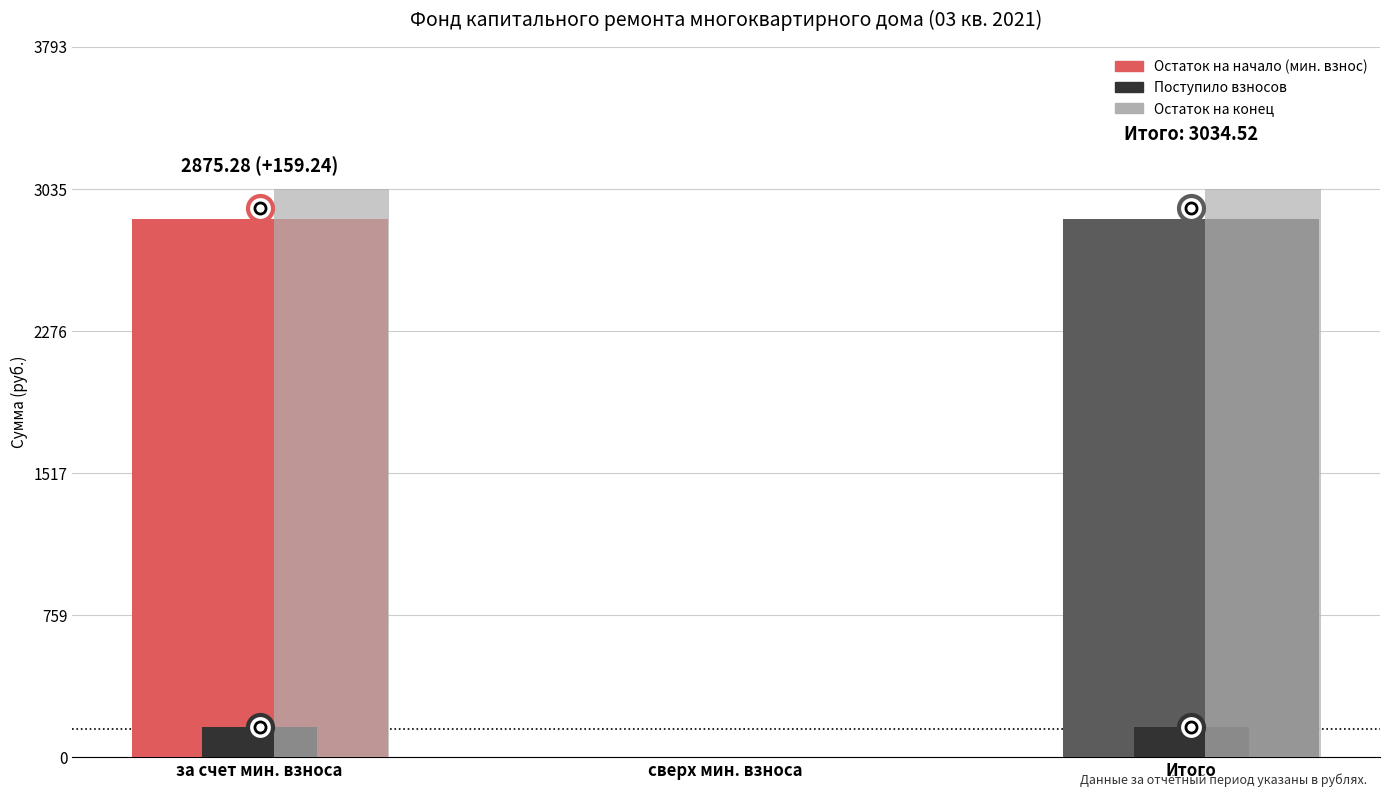

What is the total value across all series at за счет мин. взноса?

6069.0